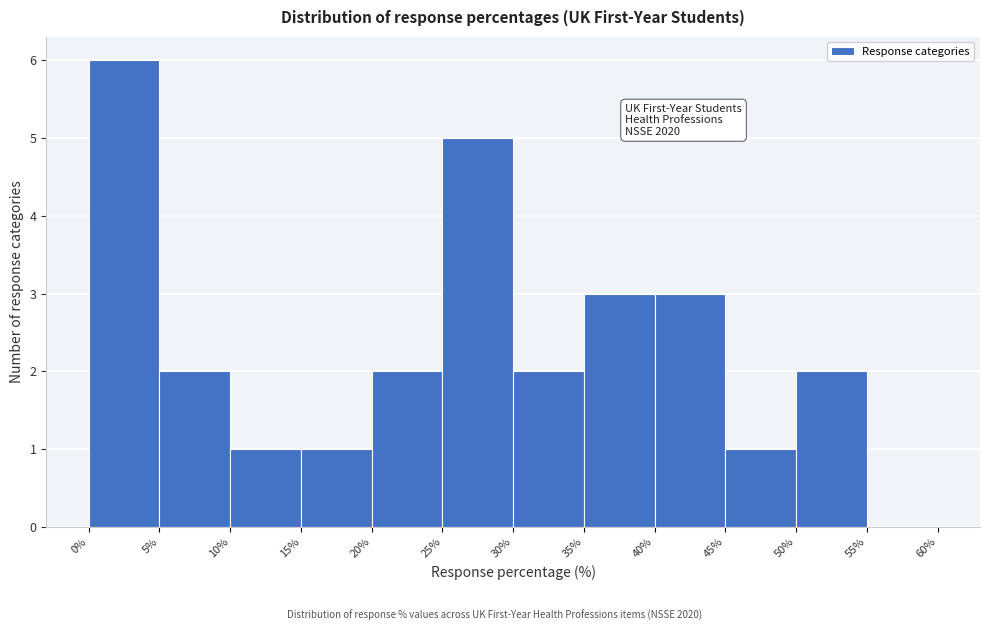

Over which range of the x-axis is the bar tallest?

0% to 5%